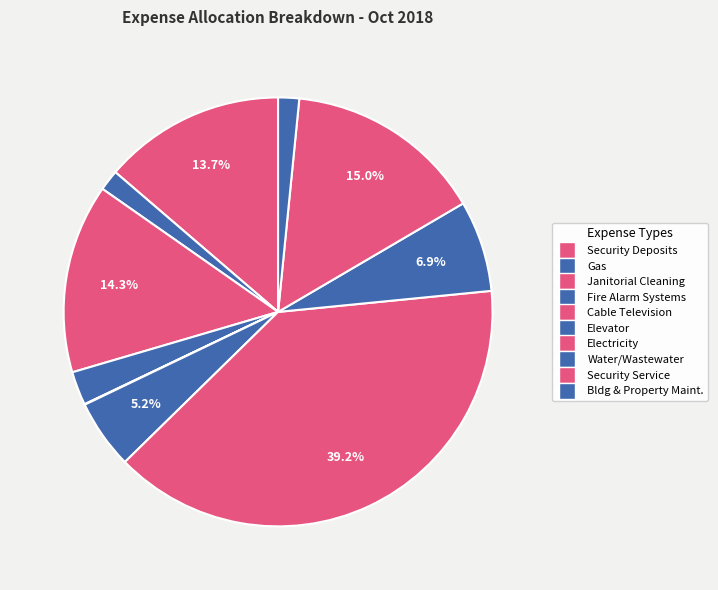

How many slices are in this pie chart?

10